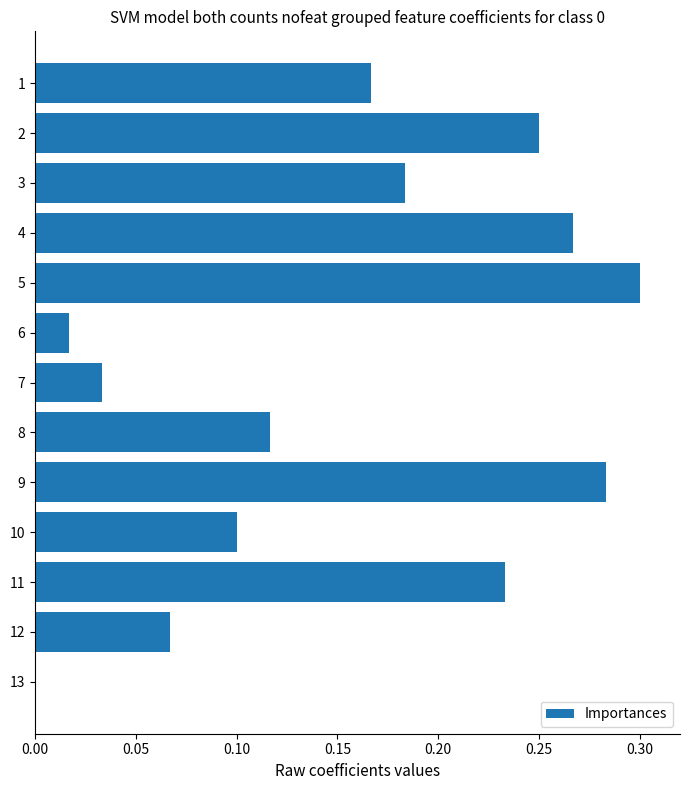

True or false: the data shows 0.5 at 9.

False